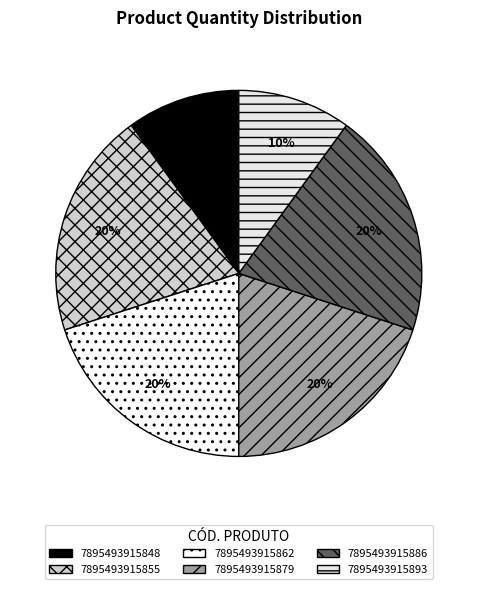

Is the sum of 7895493915862 and 7895493915855 greater than half?

No